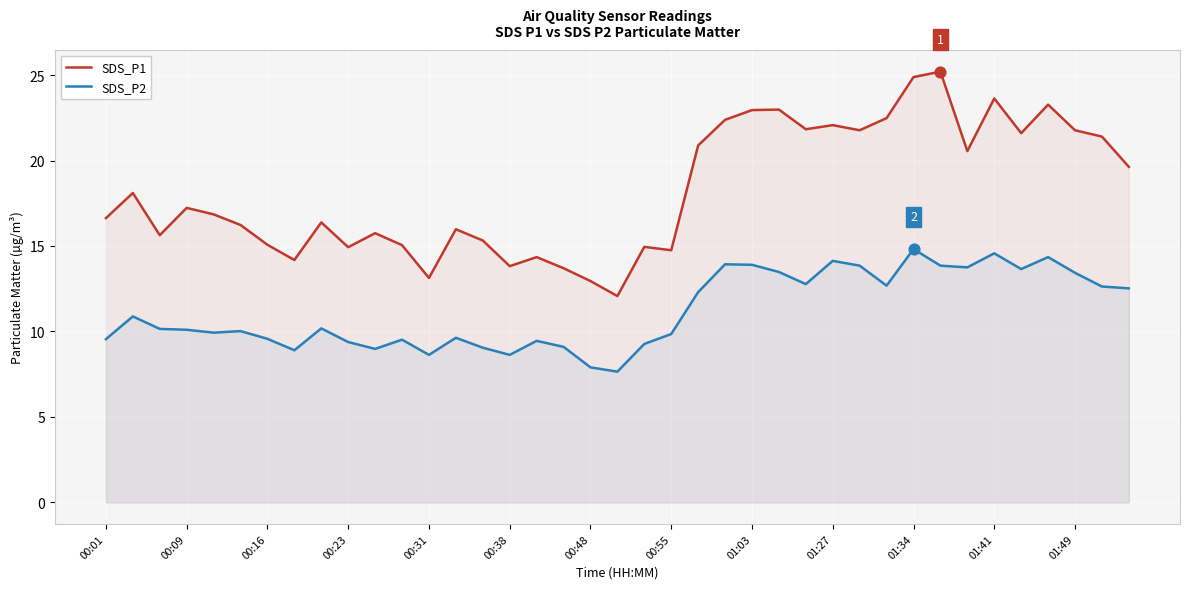

What is the total value across all series at 01:34?

39.7